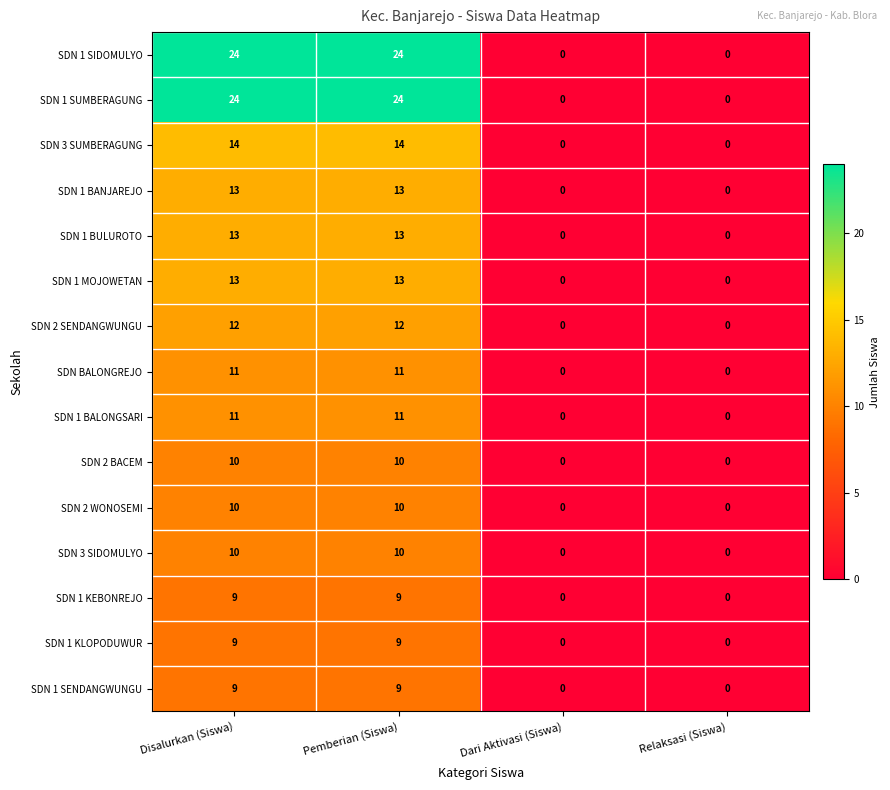

Is the value of SDN 1 KEBONREJO at Disalurkan (Siswa) greater than the value of SDN 1 BANJAREJO at Dari Aktivasi (Siswa)?

Yes